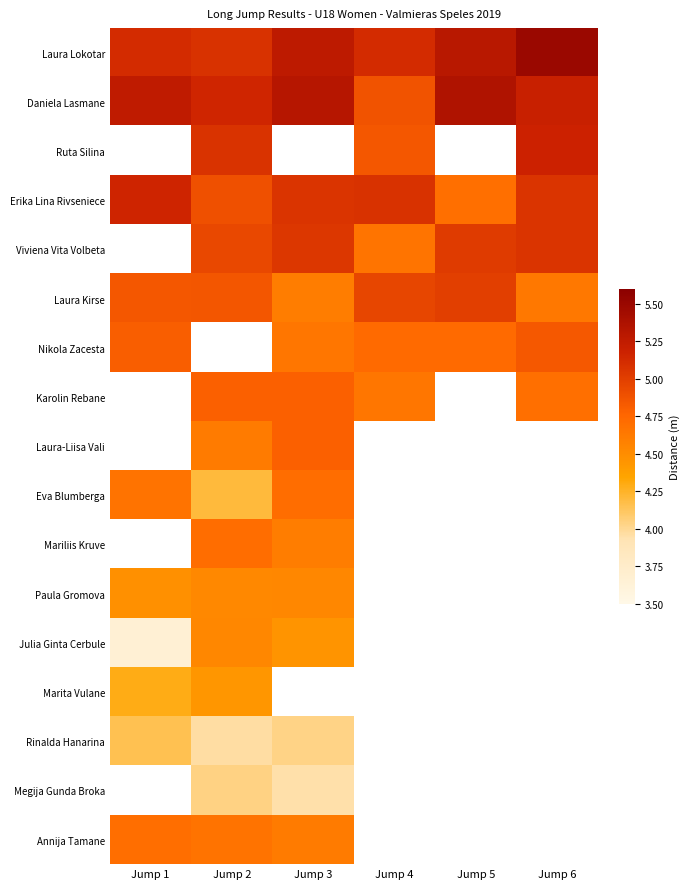

Is it true that Daniela Lasmane equals 5.2 at Jump 2?

True